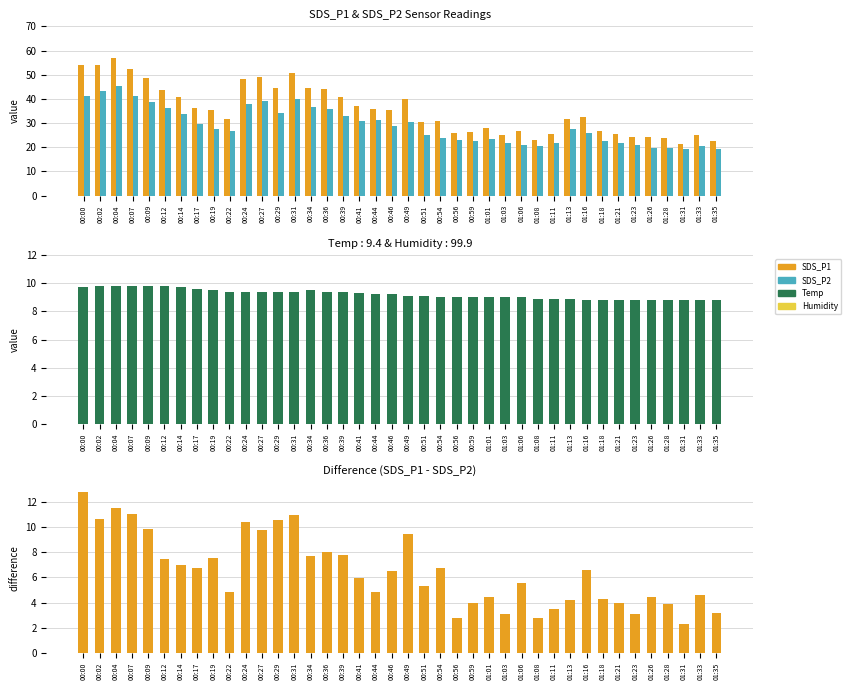

Reading left to right, list all the values displayed in this chart.

SDS_P1: 54.0	54.0	56.7	52.2	48.6	43.6	40.6	36.4	35.2	31.6	48.3	49.0	44.6	50.8	44.3	43.9	40.7	36.9	36.0	35.3	40.0	30.2	30.6	25.9	26.5	27.8	25.0	26.6	23.1	25.3	31.6	32.3	26.8	25.6	24.2	24.2	23.7	21.4	25.1	22.5
SDS_P2: 41.2	43.4	45.2	41.2	38.8	36.2	33.6	29.6	27.7	26.8	37.9	39.2	34.0	39.8	36.5	35.9	32.9	31.0	31.2	28.8	30.6	24.9	23.9	23.1	22.6	23.3	21.9	21.1	20.3	21.9	27.4	25.8	22.5	21.7	21.1	19.7	19.8	19.1	20.5	19.3
Temp: 9.7	9.8	9.8	9.8	9.8	9.8	9.7	9.6	9.5	9.4	9.4	9.4	9.4	9.4	9.5	9.4	9.4	9.3	9.2	9.2	9.1	9.1	9.0	9.0	9.0	9.0	9.0	9.0	8.9	8.9	8.9	8.8	8.8	8.8	8.8	8.8	8.8	8.8	8.8	8.8
SDS_P1 - SDS_P2: 12.8	10.6	11.5	11.0	9.8	7.4	7.0	6.8	7.5	4.8	10.4	9.8	10.6	11.0	7.7	8.0	7.8	5.9	4.8	6.5	9.4	5.4	6.8	2.8	3.9	4.5	3.1	5.5	2.8	3.5	4.2	6.6	4.3	3.9	3.1	4.5	3.9	2.3	4.6	3.2